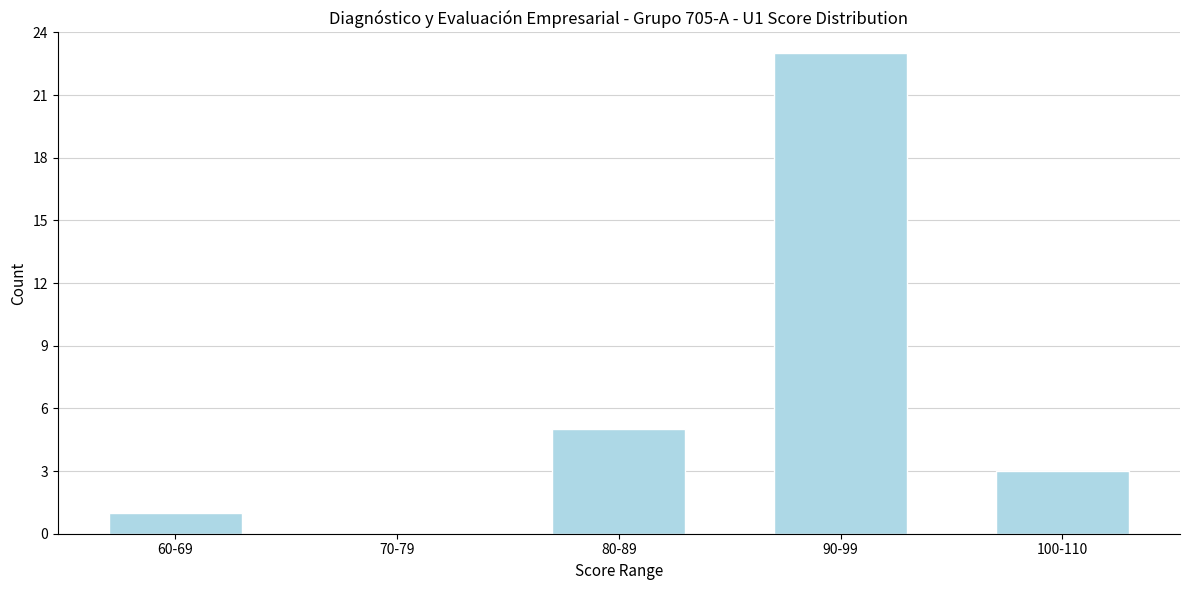

Reading left to right, transcribe all the data shown in this chart.

60-69=1	70-79=0	80-89=5	90-99=23	100-110=3